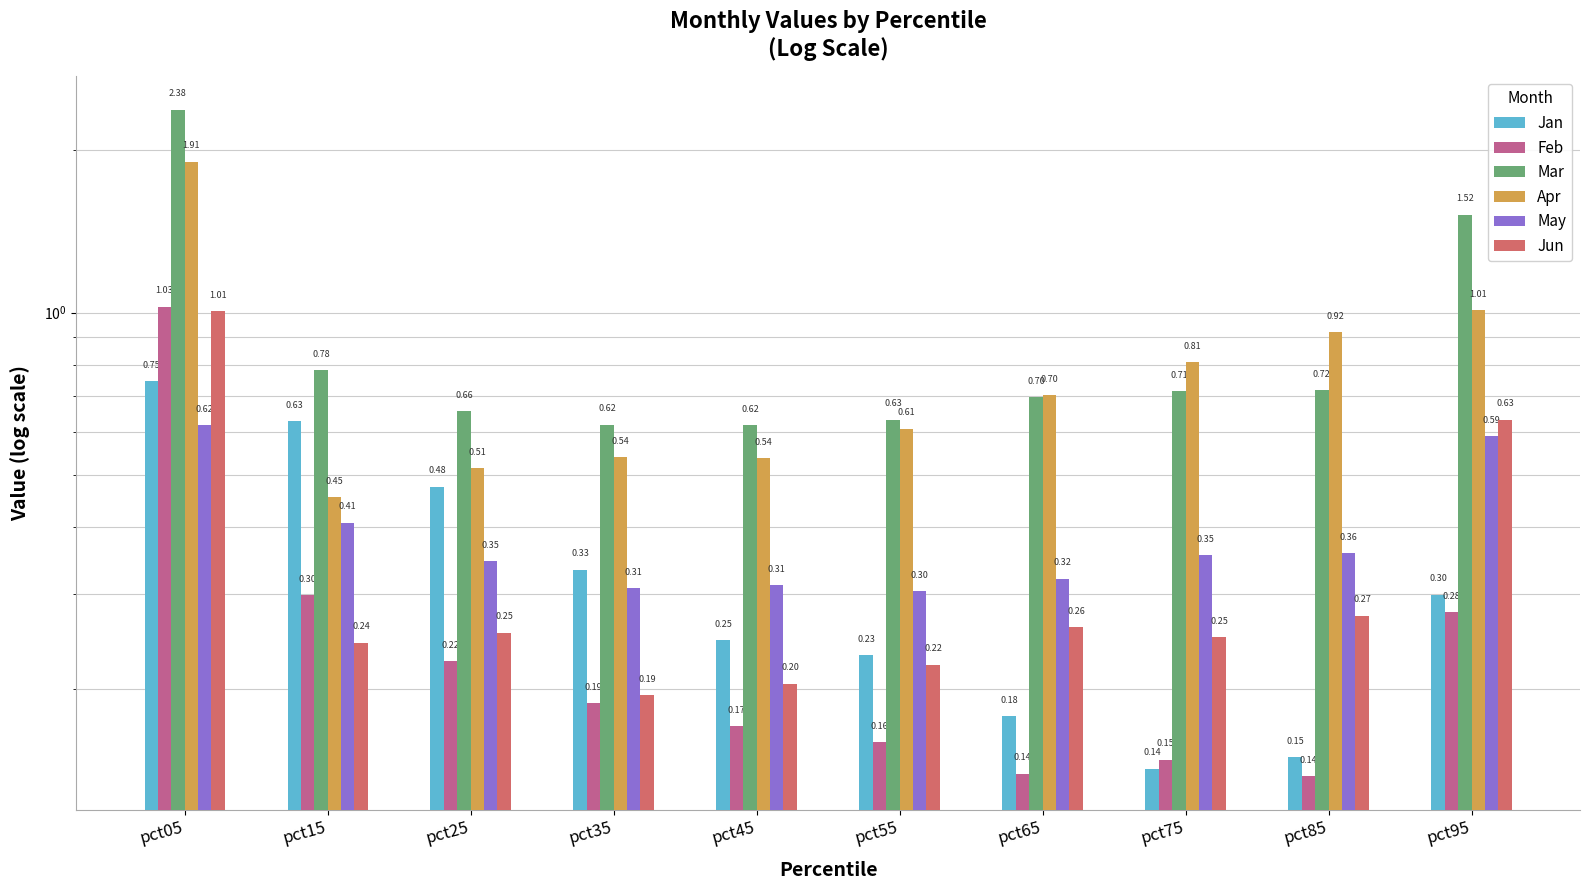

Reading left to right, list all the values displayed in this chart.

Jan: 0.7	0.6	0.5	0.3	0.2	0.2	0.2	0.1	0.1	0.3
Feb: 1.0	0.3	0.2	0.2	0.2	0.2	0.1	0.1	0.1	0.3
Mar: 2.4	0.8	0.7	0.6	0.6	0.6	0.7	0.7	0.7	1.5
Apr: 1.9	0.5	0.5	0.5	0.5	0.6	0.7	0.8	0.9	1.0
May: 0.6	0.4	0.3	0.3	0.3	0.3	0.3	0.4	0.4	0.6
Jun: 1.0	0.2	0.3	0.2	0.2	0.2	0.3	0.2	0.3	0.6